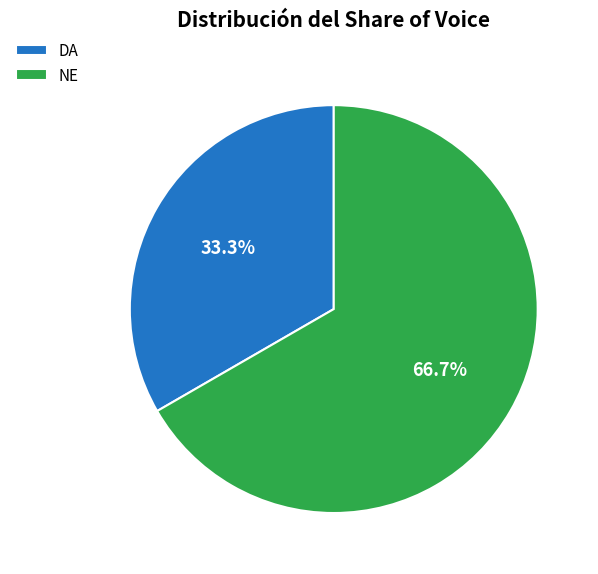

To the nearest percent, what percentage of the pie is NE?

67%